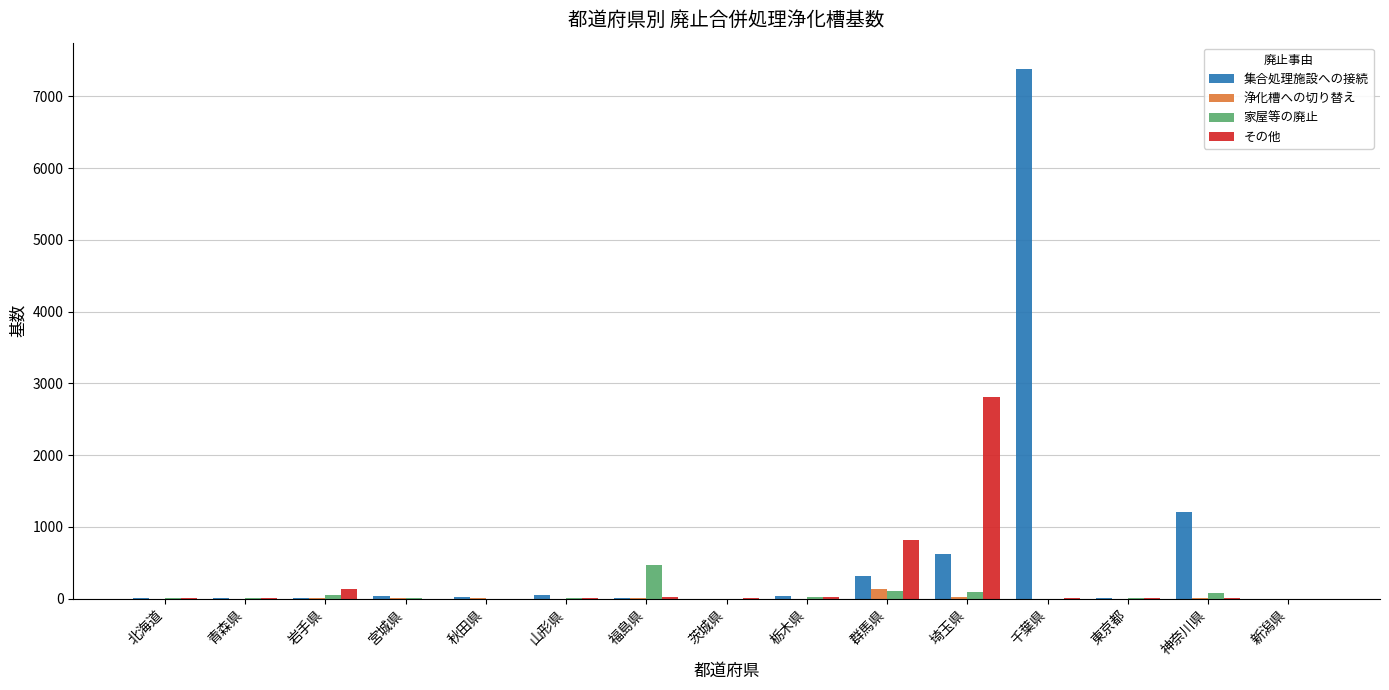

Which series has the largest total across all categories?

集合処理施設への接続